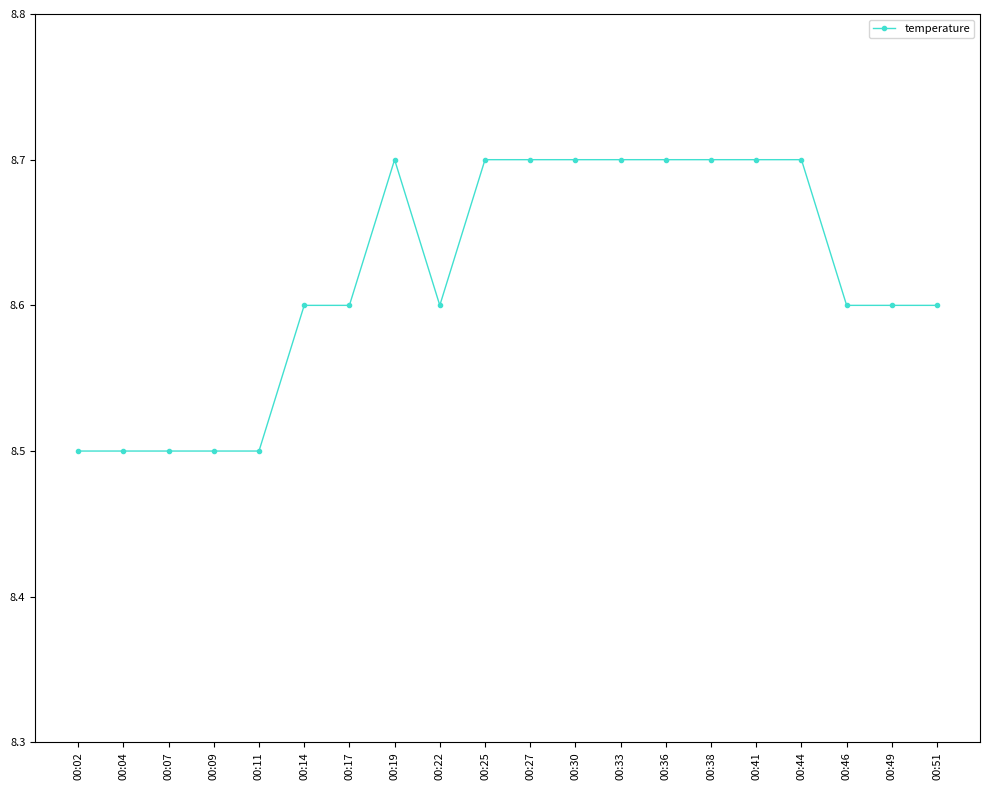

Which has a higher value, 00:09 or 00:25?

00:25